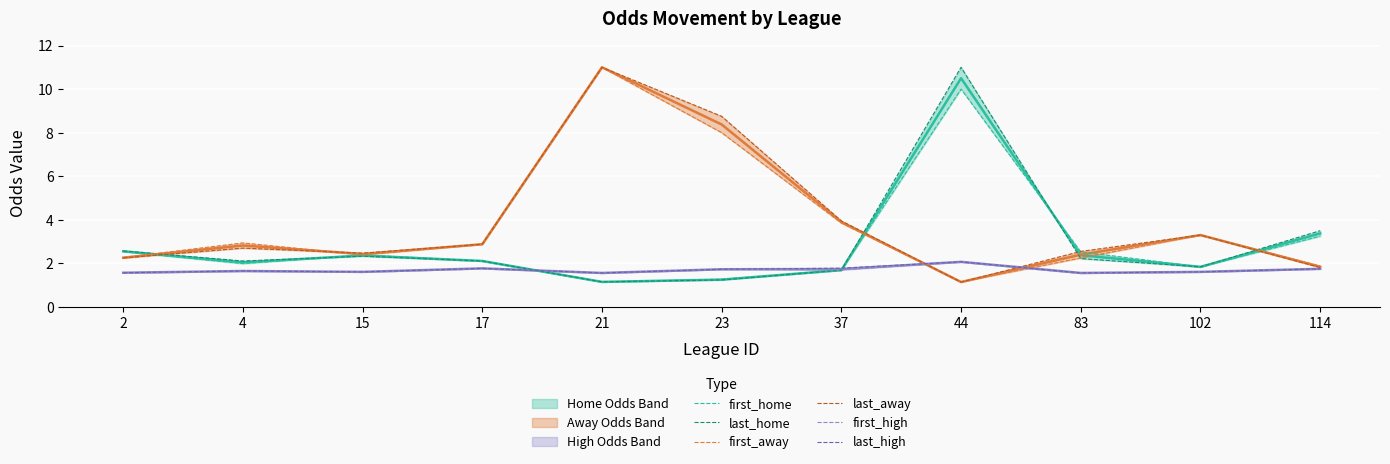

In last_home, how many points are higher than both neighbors (excluding endpoints)?

2